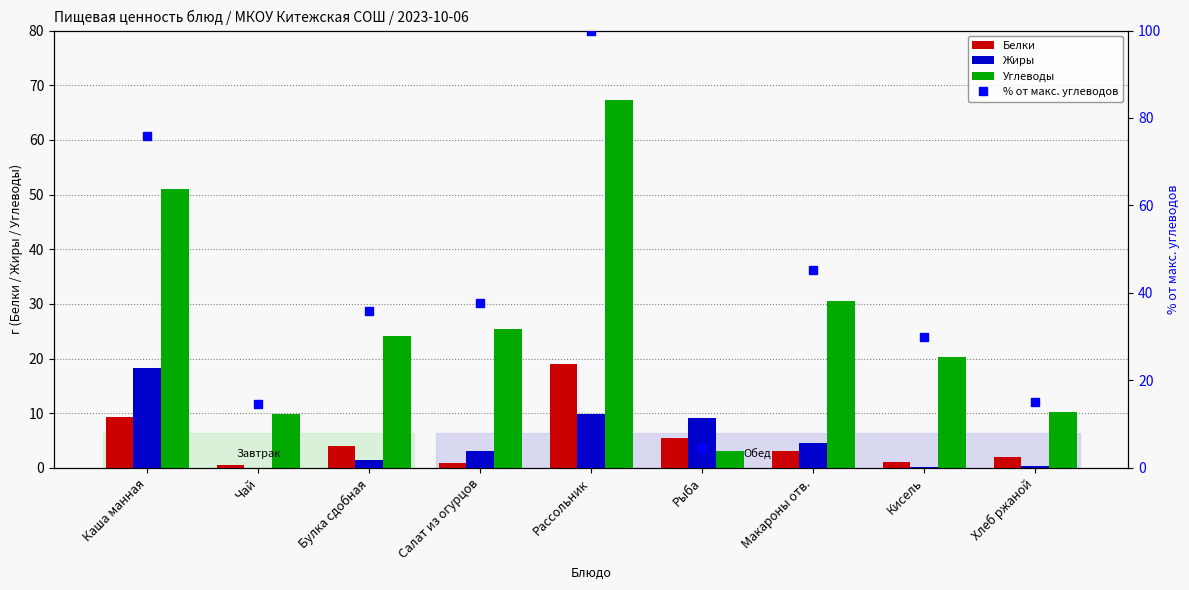

What is the value of the Жиры bar at the 9th from the left?

0.4